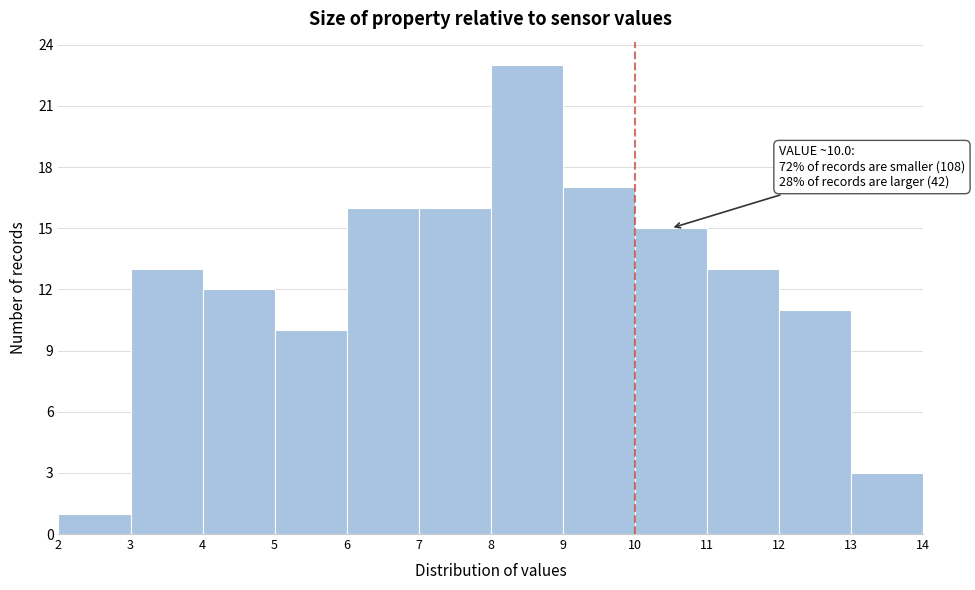

Over which range of the x-axis is the bar tallest?

8 to 9